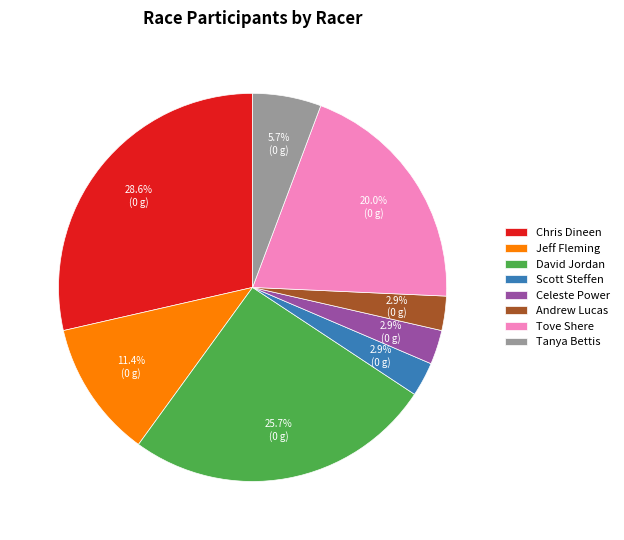

To the nearest percent, what is the average slice percentage?

12%